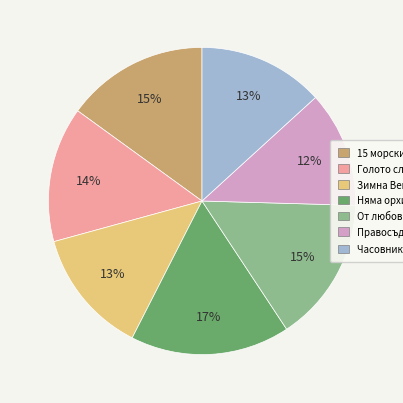

Does any single category account for the majority?

No